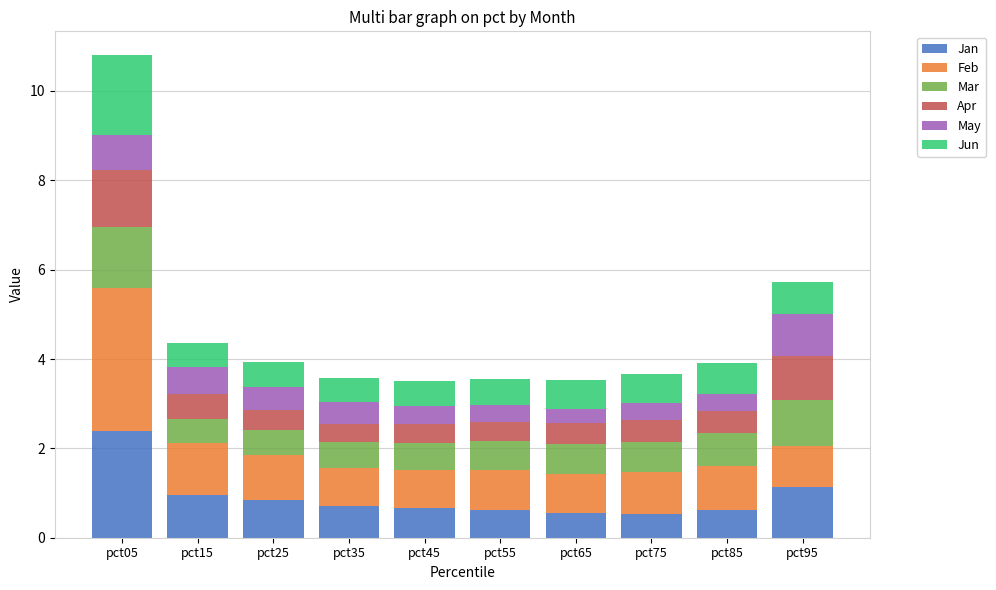

What is the difference between the maximum and minimum values in the Jan series?

1.9